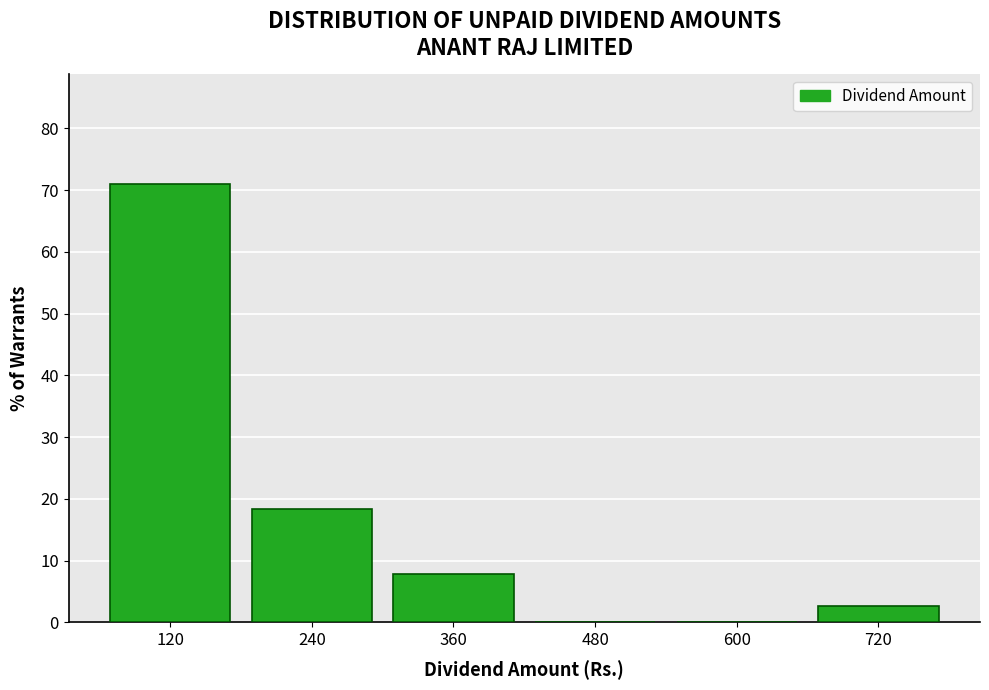

Reading right to left, what are all the values shown in this chart?

720=2.6	600=0.0	480=0.0	360=7.9	240=18.4	120=71.1